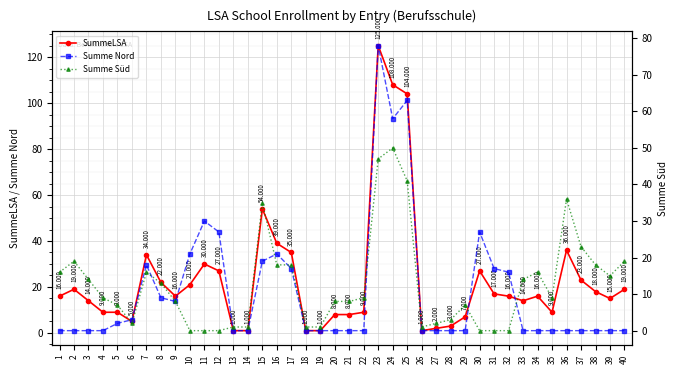

What is the difference between the second highest and second lowest values in the Summe Nord series?

63